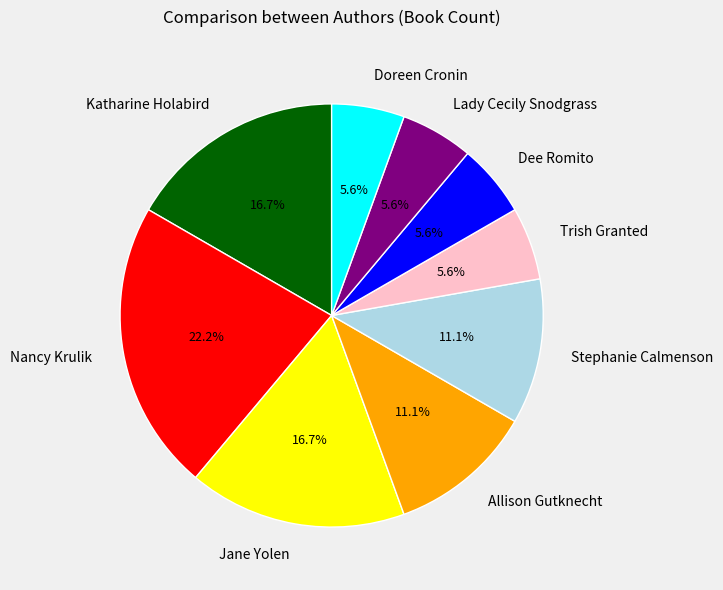

What percentage is NOT represented by Stephanie Calmenson?

88.9%